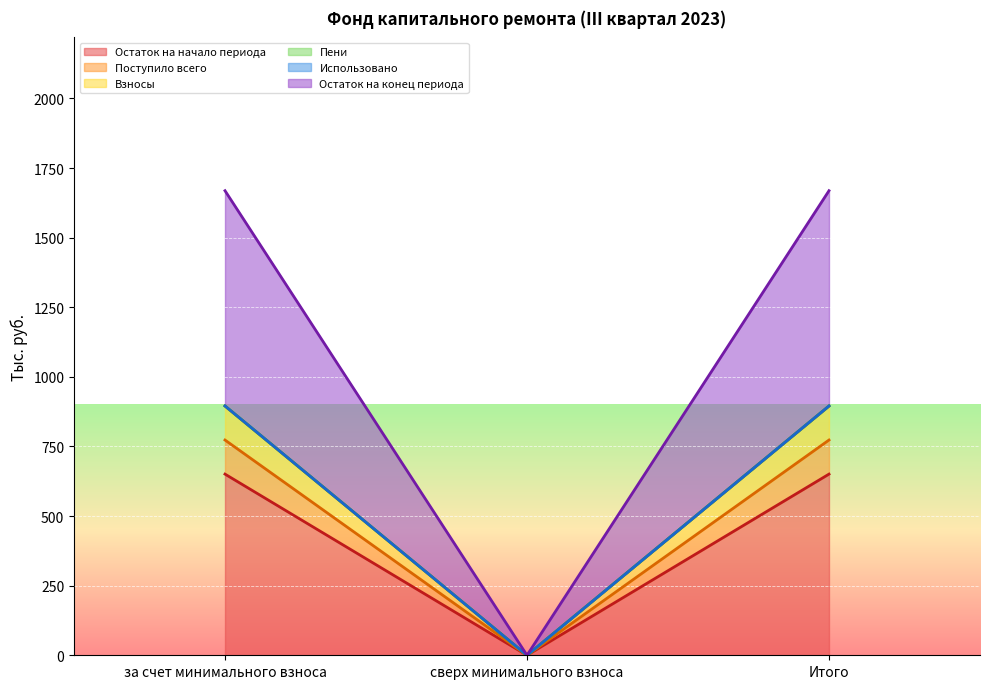

What is the sum of all Взносы values?

1790.2